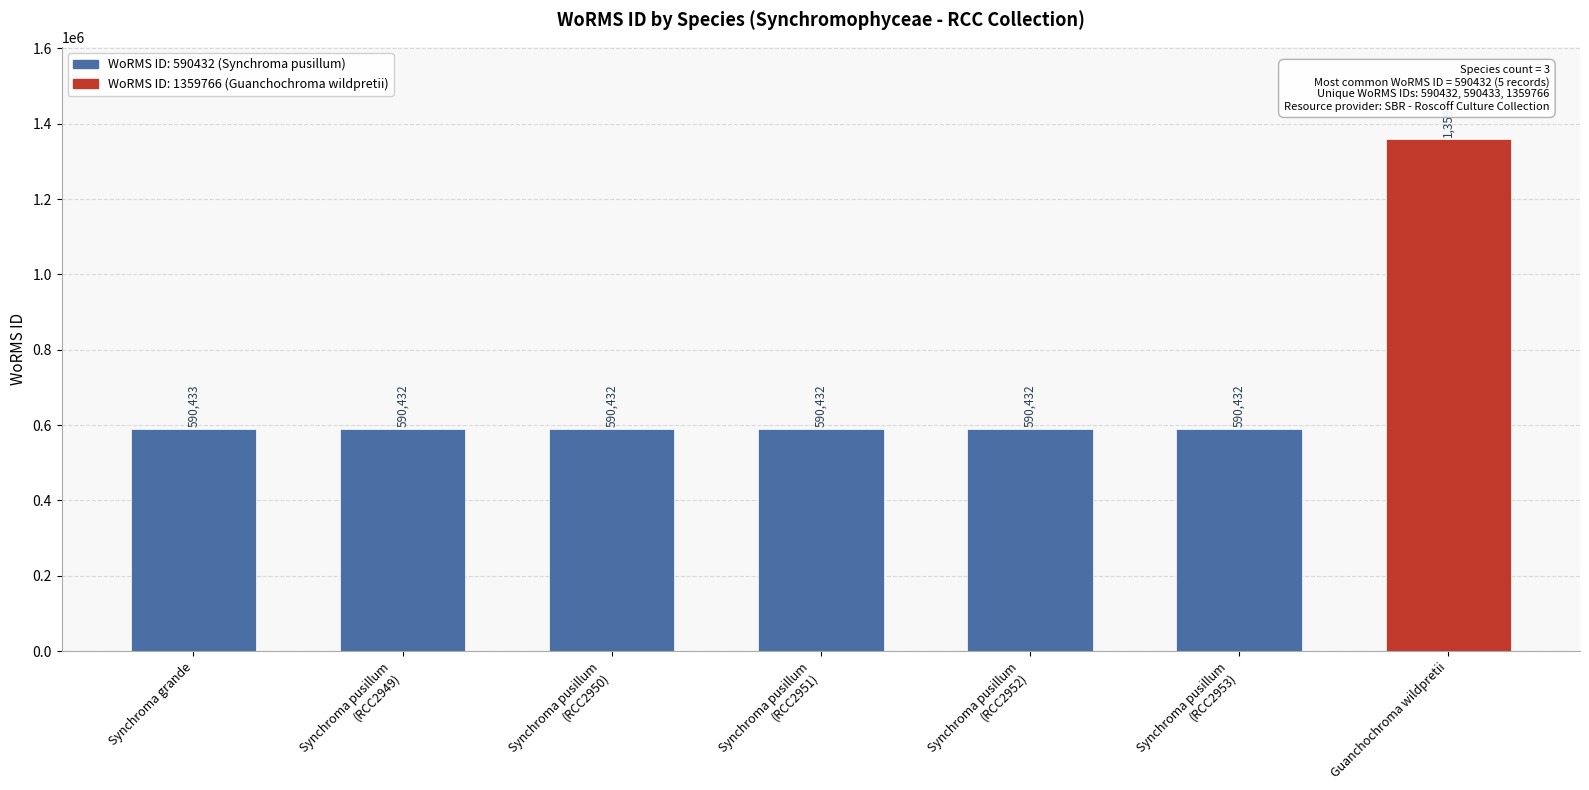

What is the label of the 5th bar from the right?

Synchroma pusillum
(RCC2950)